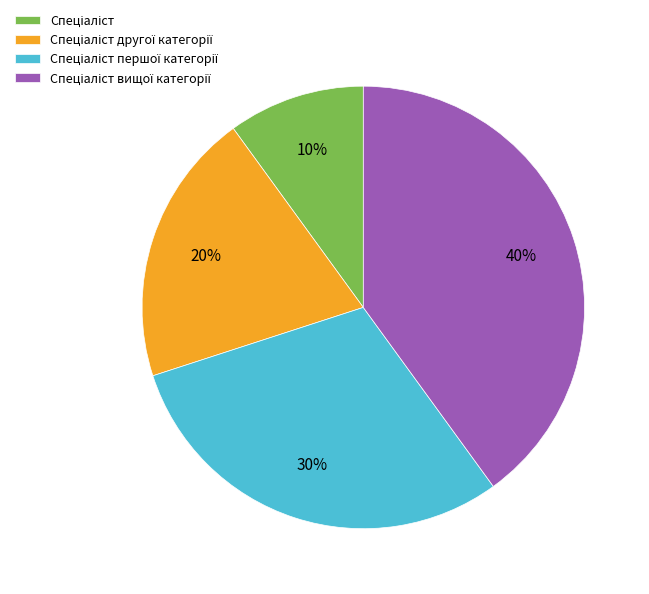

Does any single category account for the majority?

No